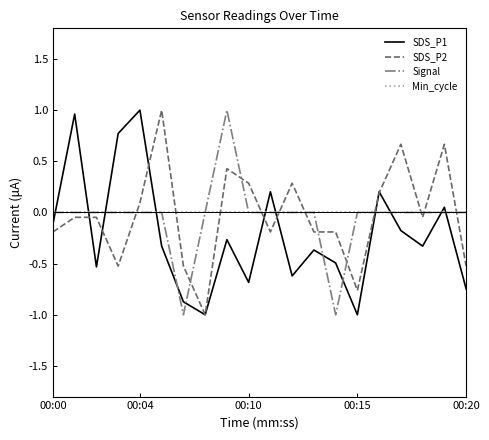

True or false: Min_cycle and SDS_P1 intersect in this chart.

True